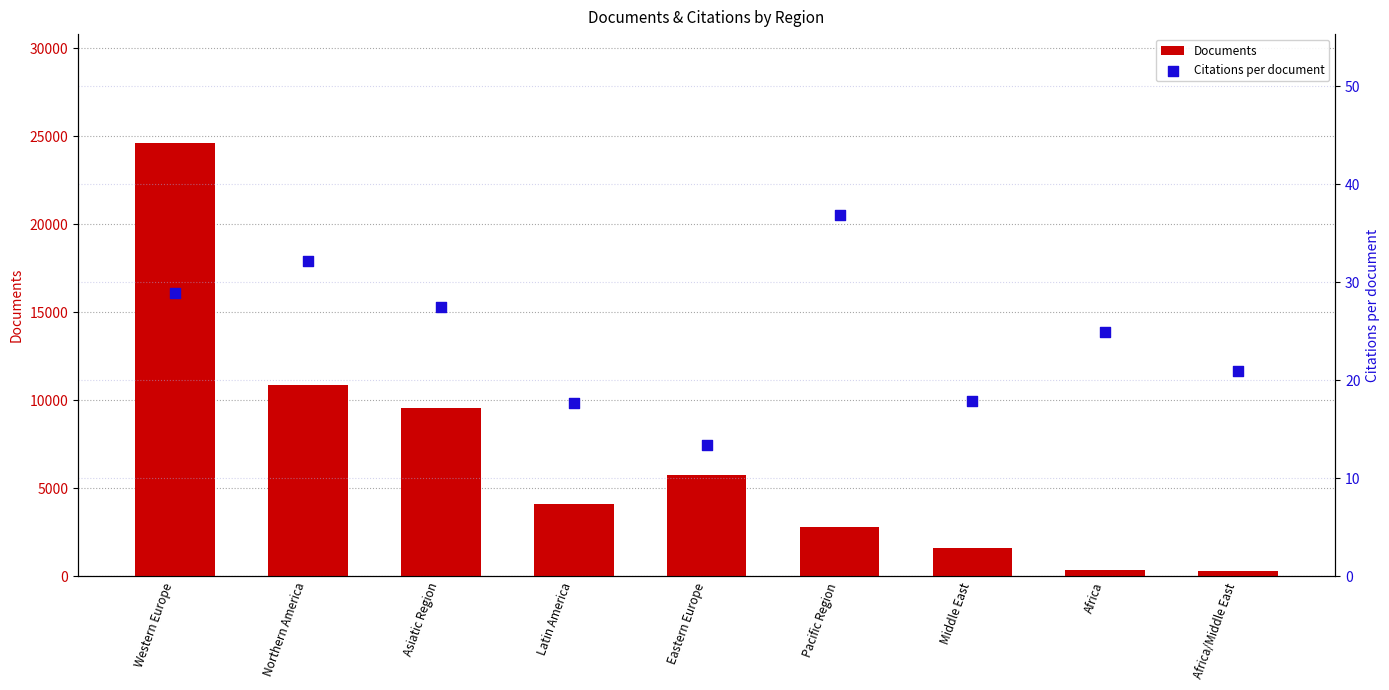

What is the total value across all series at Pacific Region?

2844.9